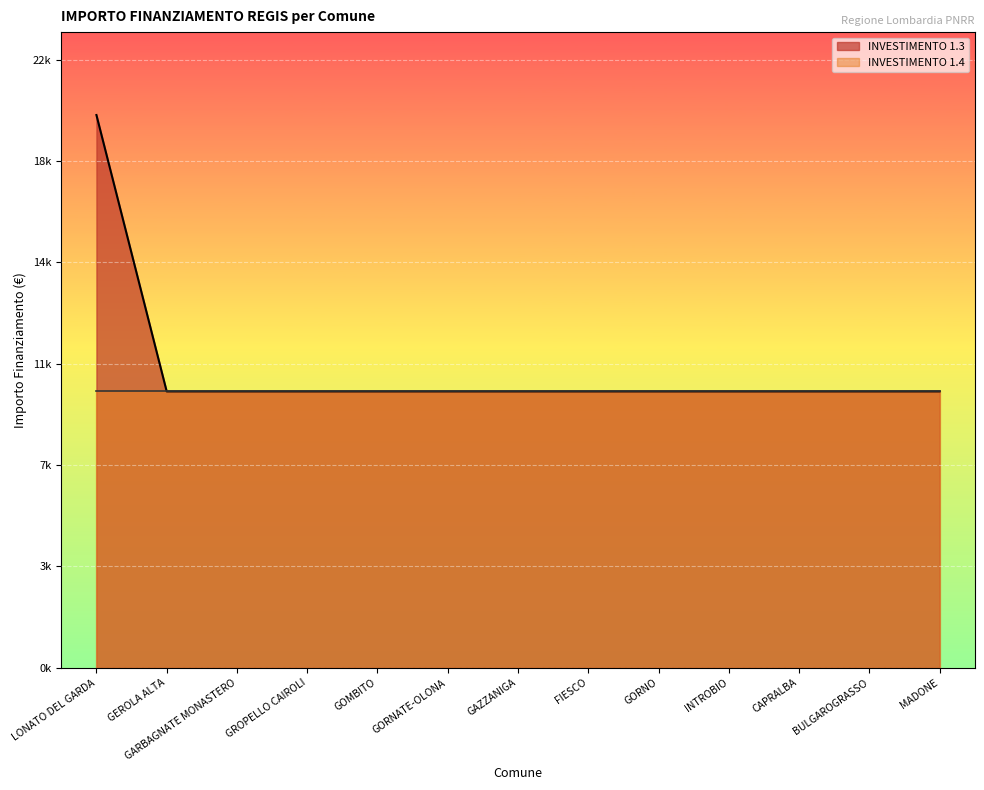

Does the chart display data point markers on the line(s)?

No